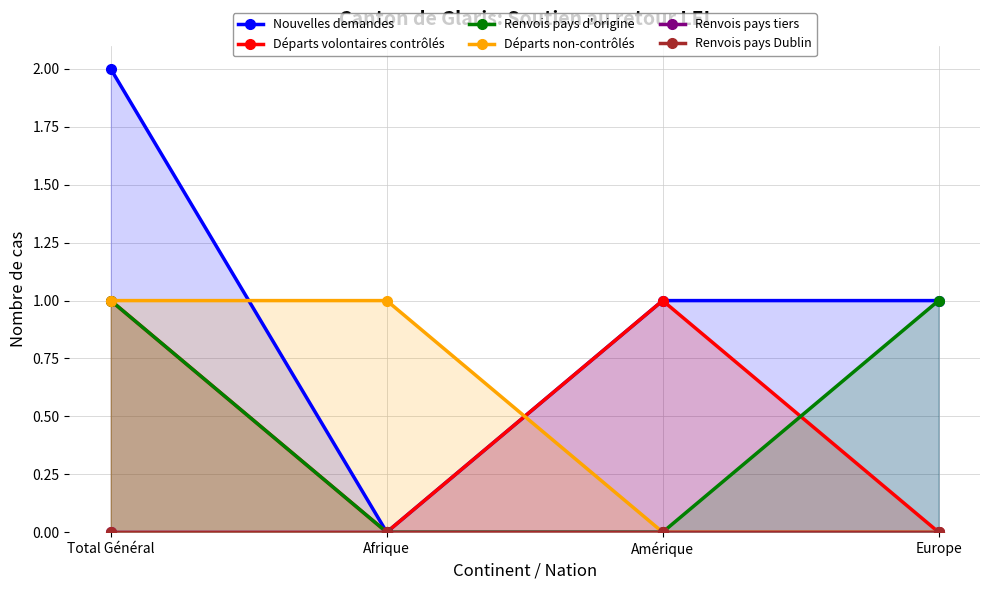

What is the difference between the highest and lowest values at Amérique?

1